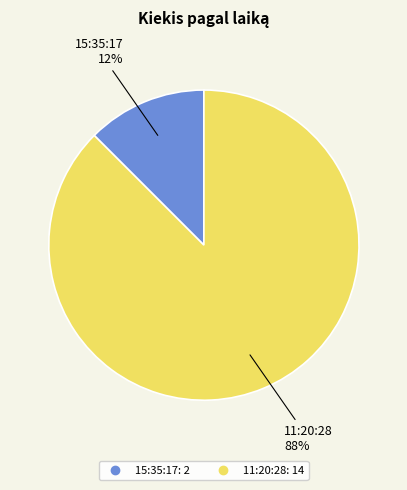

Which has a higher value, 15:35:17 or 11:20:28?

11:20:28